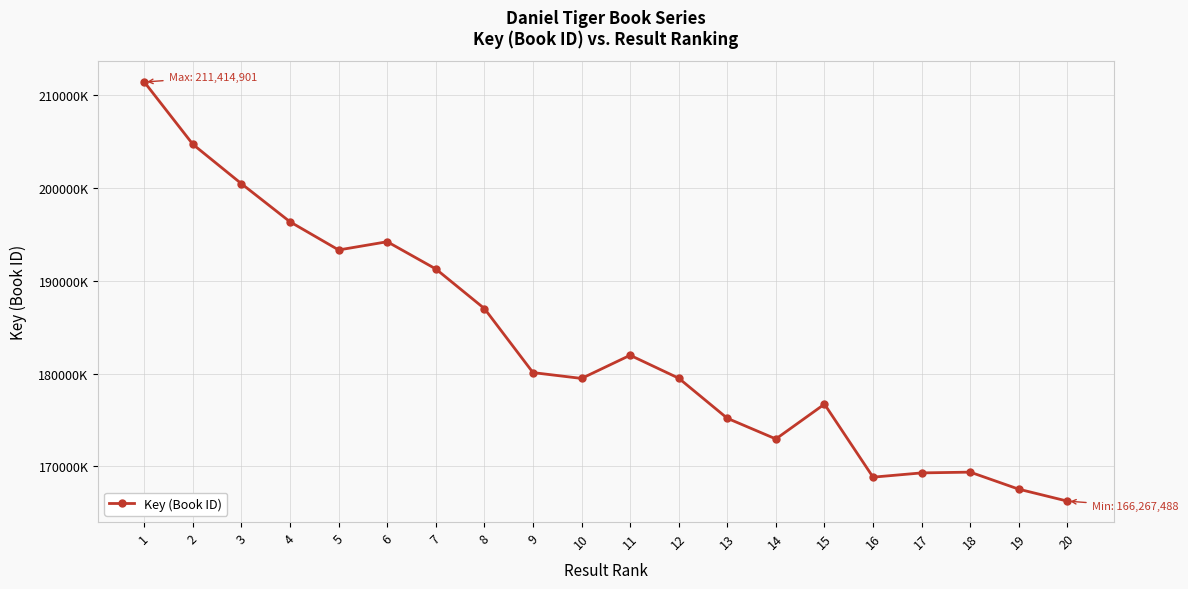

What is the value of the 10th point from the left?

179484953